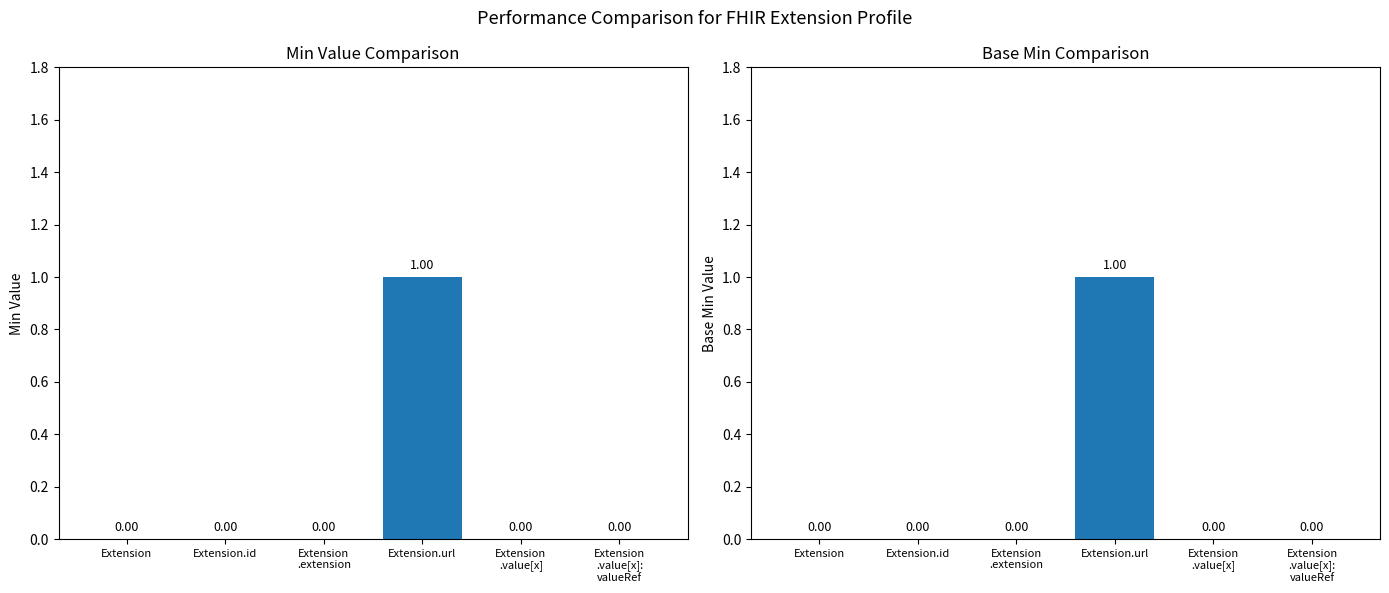

At which label is Base Min closest to 0?

Extension